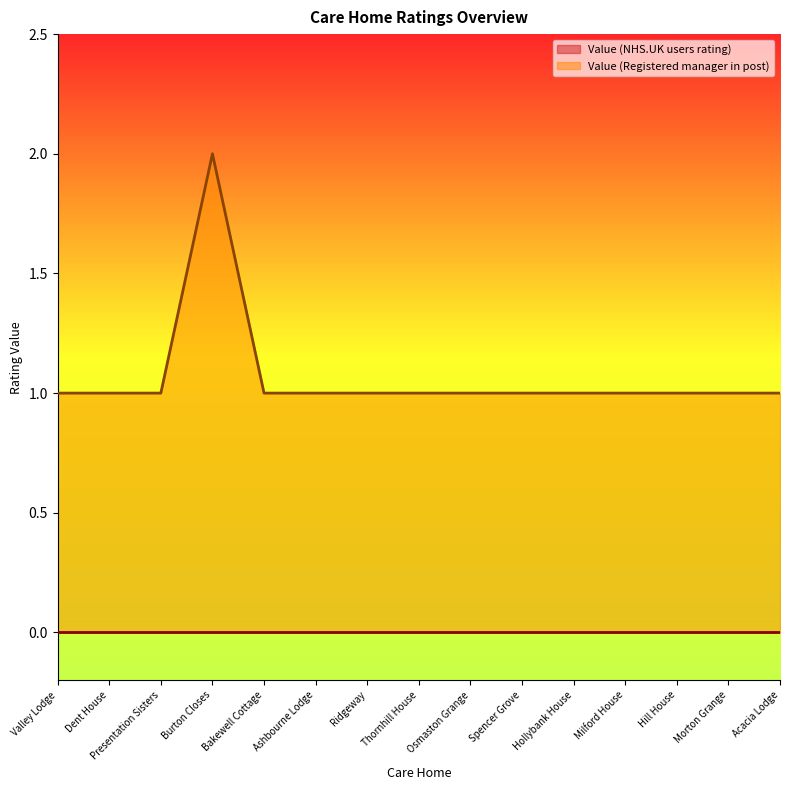

Rank the categories by value from lowest to highest.

Valley Lodge, Dent House, Presentation Sisters, Bakewell Cottage, Ashbourne Lodge, Ridgeway, Thornhill House, Osmaston Grange, Spencer Grove, Hollybank House, Milford House, Hill House, Morton Grange, Acacia Lodge, Burton Closes